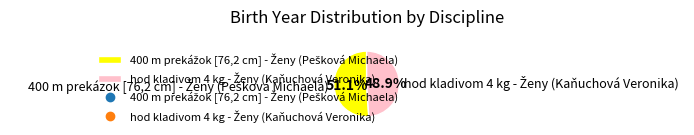

Does any single category account for the majority?

Yes